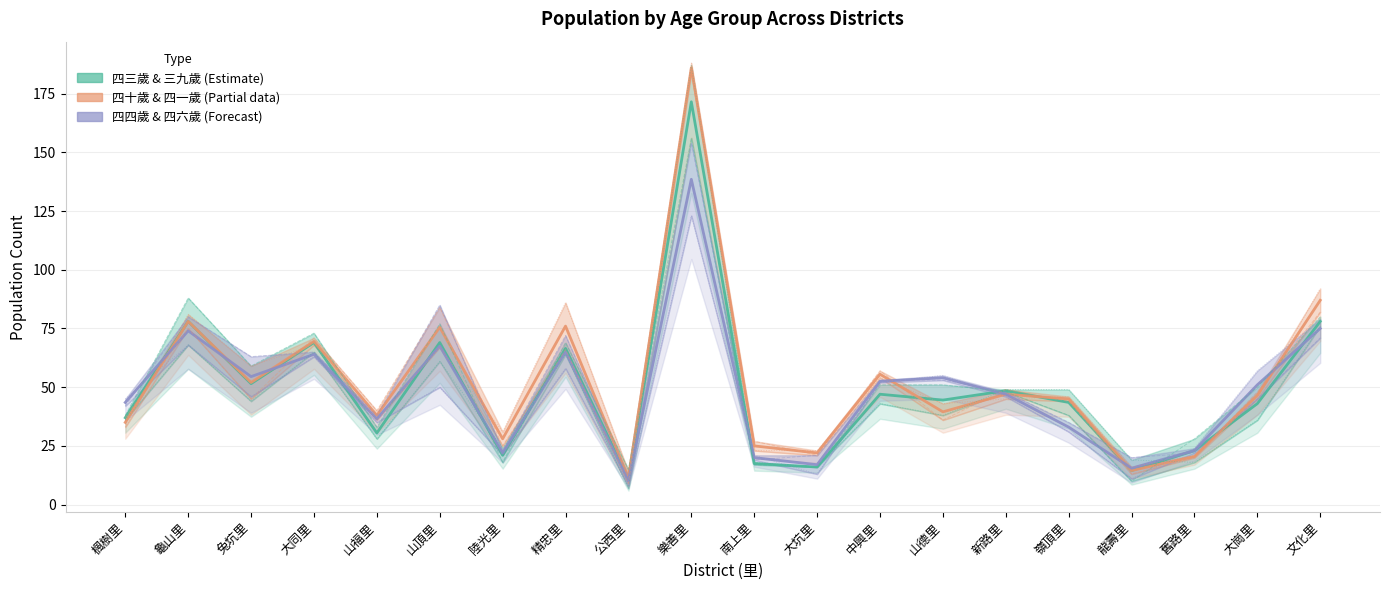

True or false: 四六歲 and 四四歲 intersect in this chart.

True